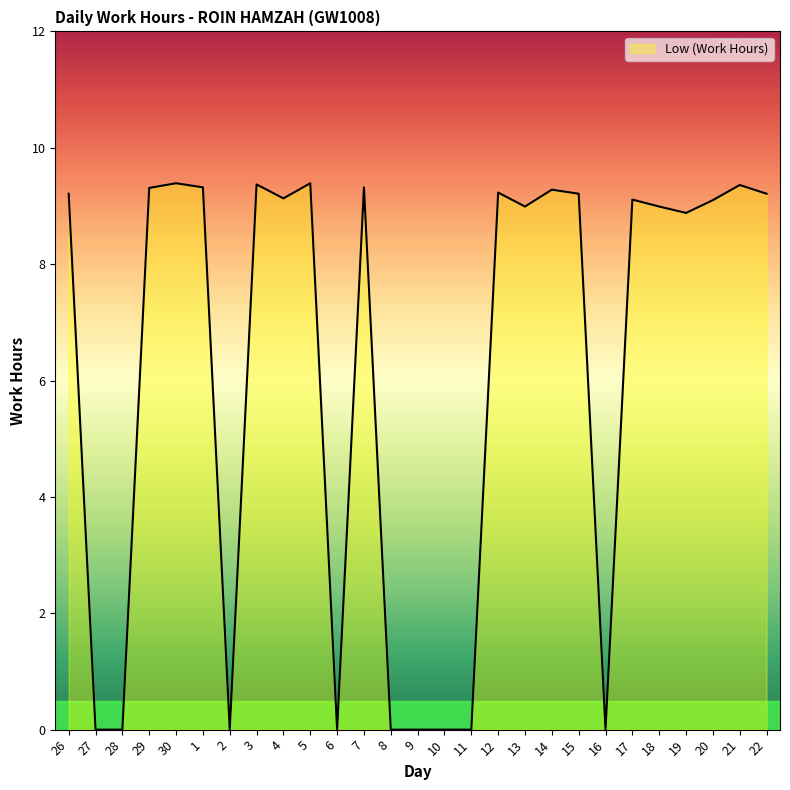

Approximately how many times larger is the value at 21 compared to 14?

1.0